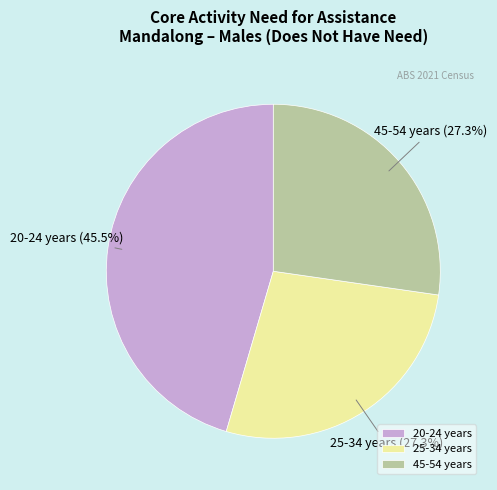

Count the number of slices in the pie.

3